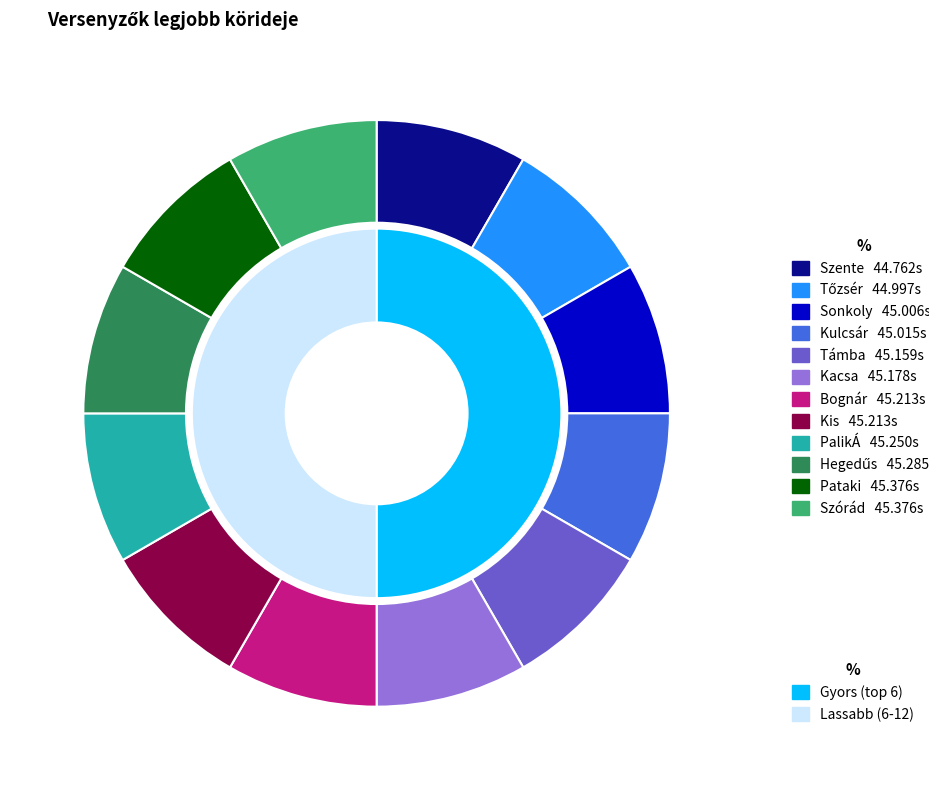

To the nearest percent, what portion does Szente represent?

8%